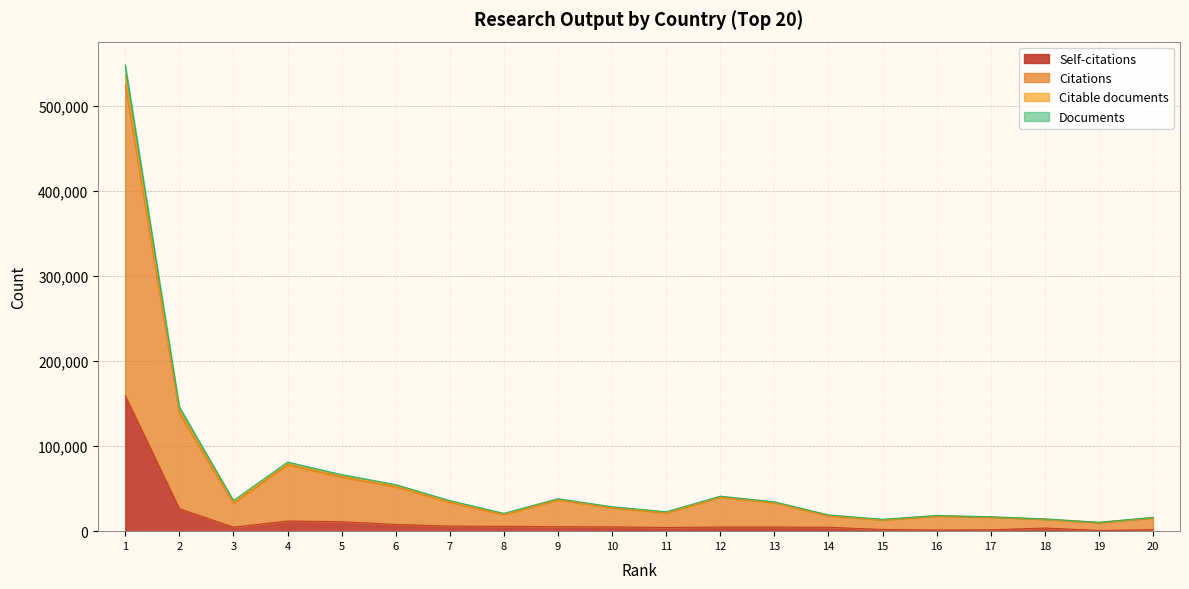

Reading left to right, what are all the values shown in this chart?

Documents: 1=547927	2=146026	3=36092	4=81198	5=66521	6=54704	7=35961	8=20960	9=38172	10=28735	11=22813	12=41146	13=34506	14=19128	15=13964	16=18418	17=16988	18=14429	19=10462	20=16189
Citable documents: 1=535801	2=141808	3=34346	4=79462	5=64859	6=53363	7=34858	8=20176	9=37445	10=28018	11=22136	12=40475	13=33906	14=18531	15=13532	16=18074	17=16717	18=14180	19=10225	20=15952
Citations: 1=525197	2=138203	3=32736	4=77933	5=63438	6=52164	7=33898	8=19410	9=36806	10=27344	11=21465	12=39863	13=33338	14=17939	15=13109	16=17765	17=16467	18=13949	19=10015	20=15726
Self-citations: 1=159126	2=26402	3=4708	4=11884	5=11098	6=7904	7=5948	8=5742	9=5215	10=4983	11=4313	12=4830	13=4825	14=4533	15=1974	16=1328	17=1567	18=3698	19=780	20=1745